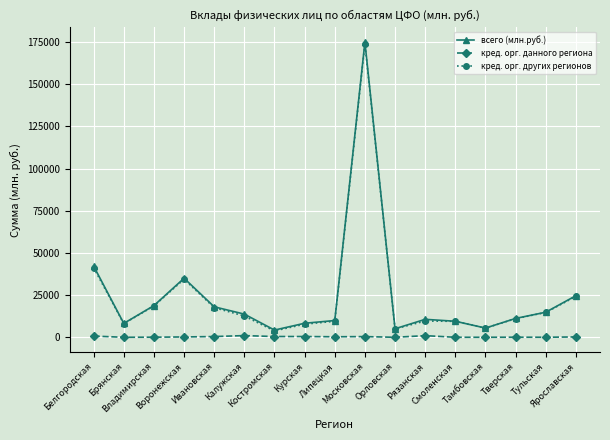

True or false: кред. орг. других регионов and кред. орг. данного региона cross at least once.

False